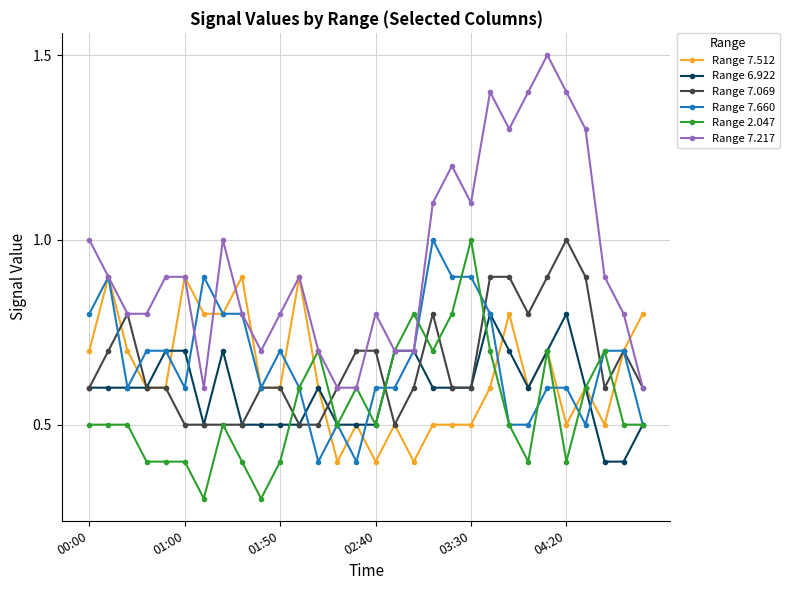

What is the maximum value for Range 2.047?

1.0